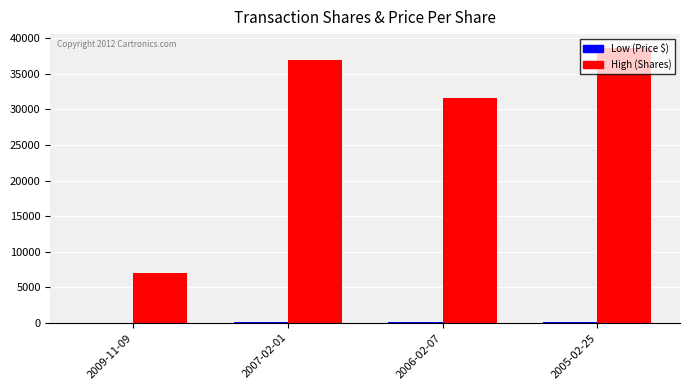

Which series changed the most between 2006-02-07 and 2005-02-25?

High (Shares)